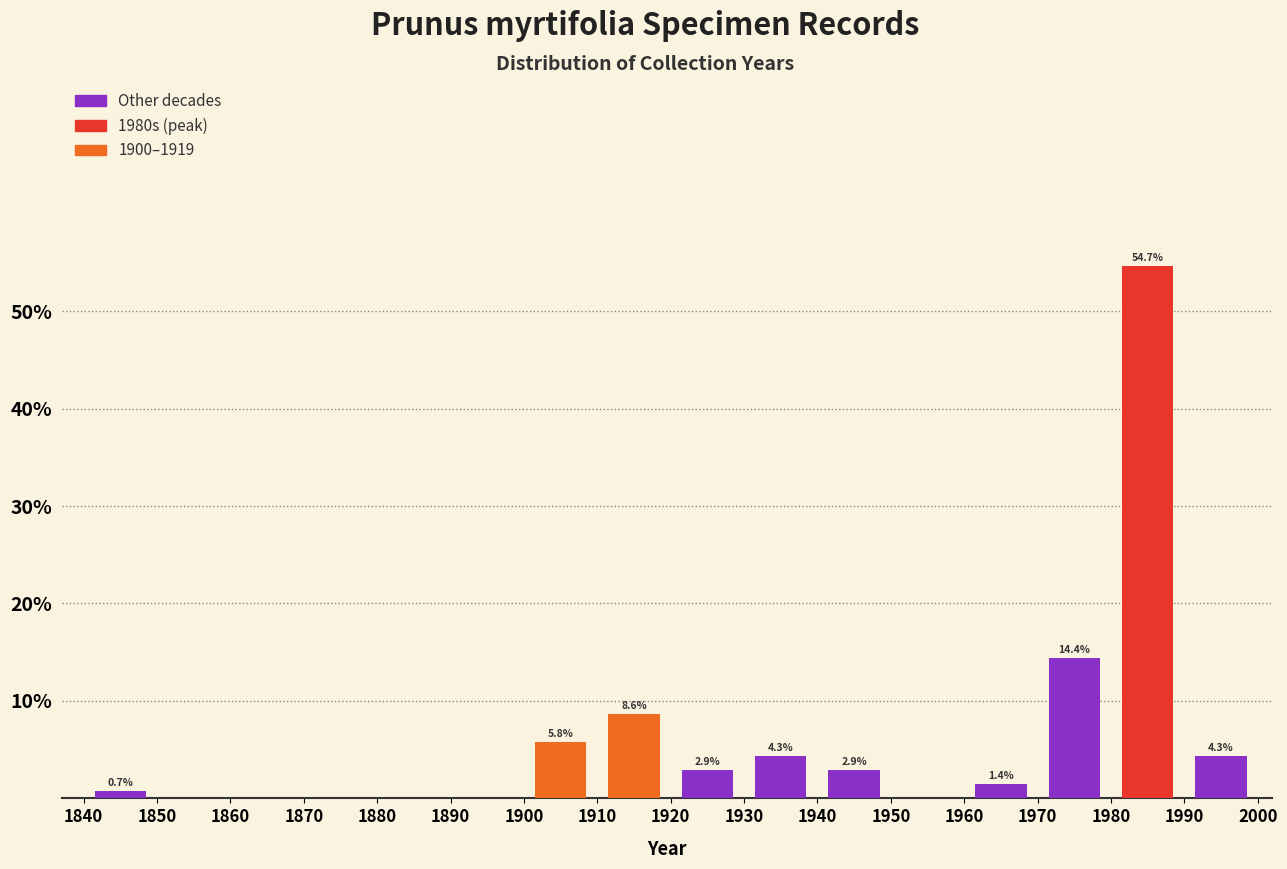

Which range on the x-axis has the tallest bar?

1980 to 1990